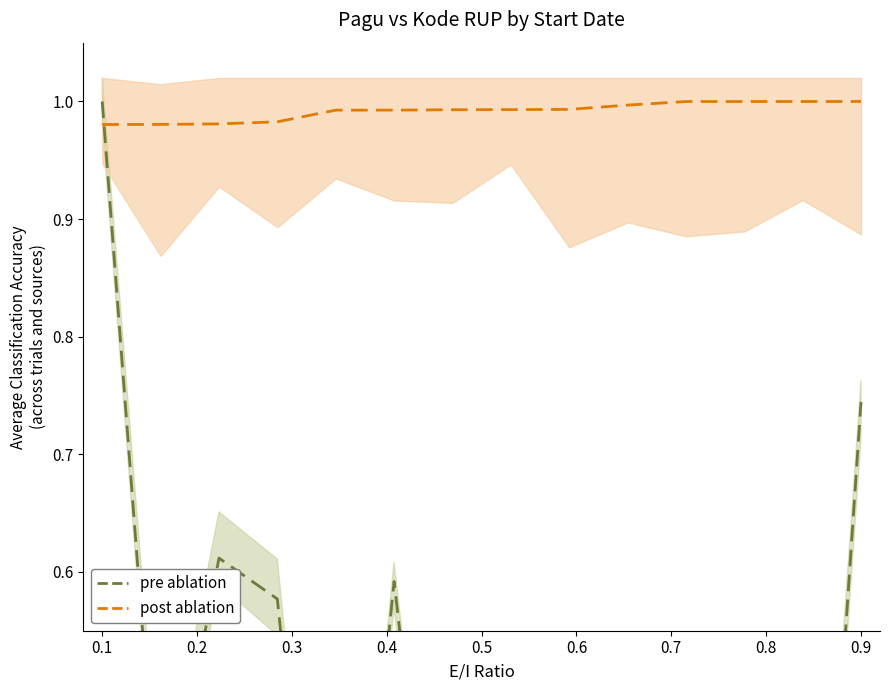

Which series changed the most between 0.3 and 0.5?

pre ablation